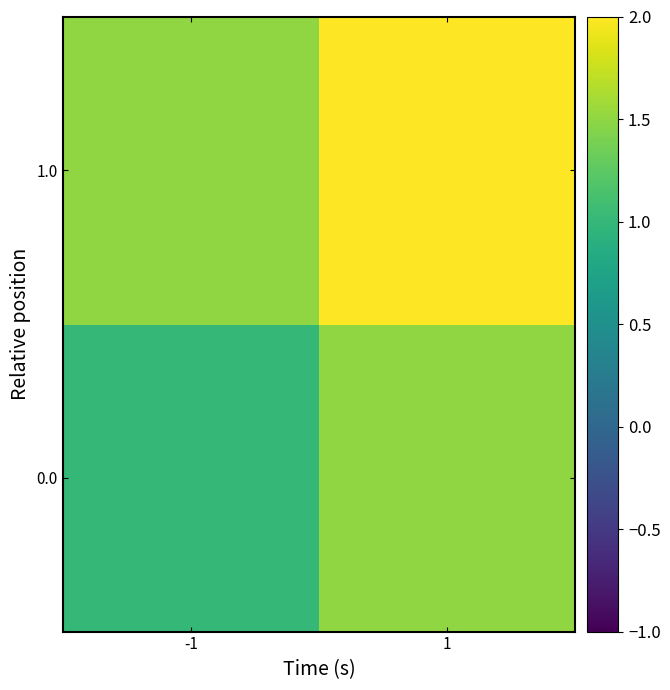

Reading left to right, list all the values displayed in this chart.

0.0: -1=1.0	1=1.5
1.0: -1=1.5	1=2.0